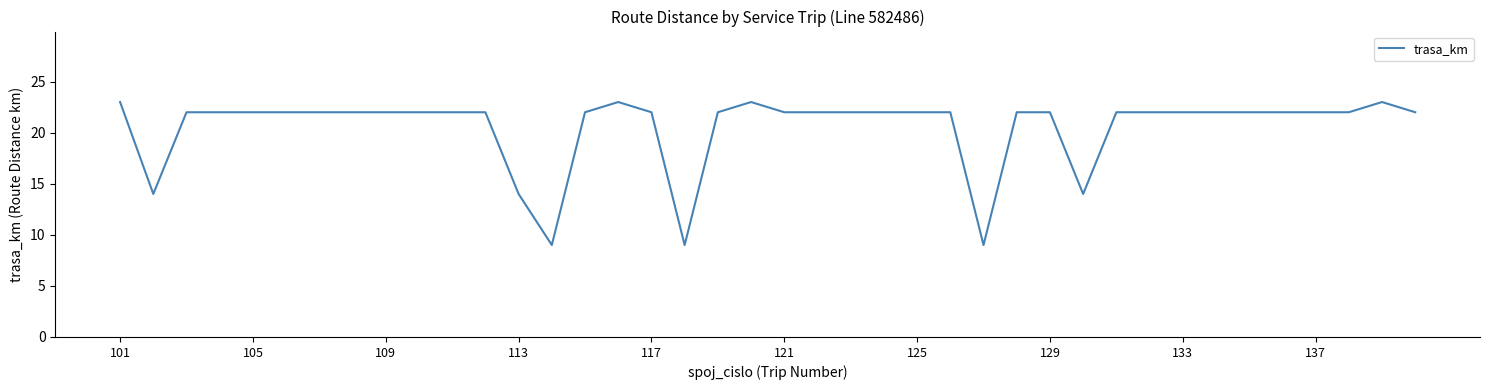

How many lines are shown in the chart?

1